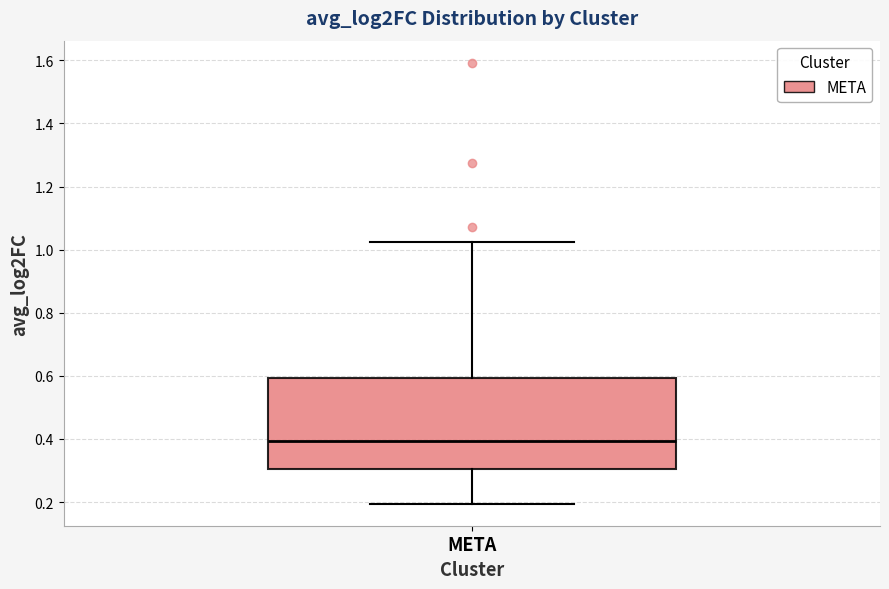

Where is the upper edge of the box for META on the y-axis? The values are not printed on the chart, so give them approximately, as read against the axis.

0.60